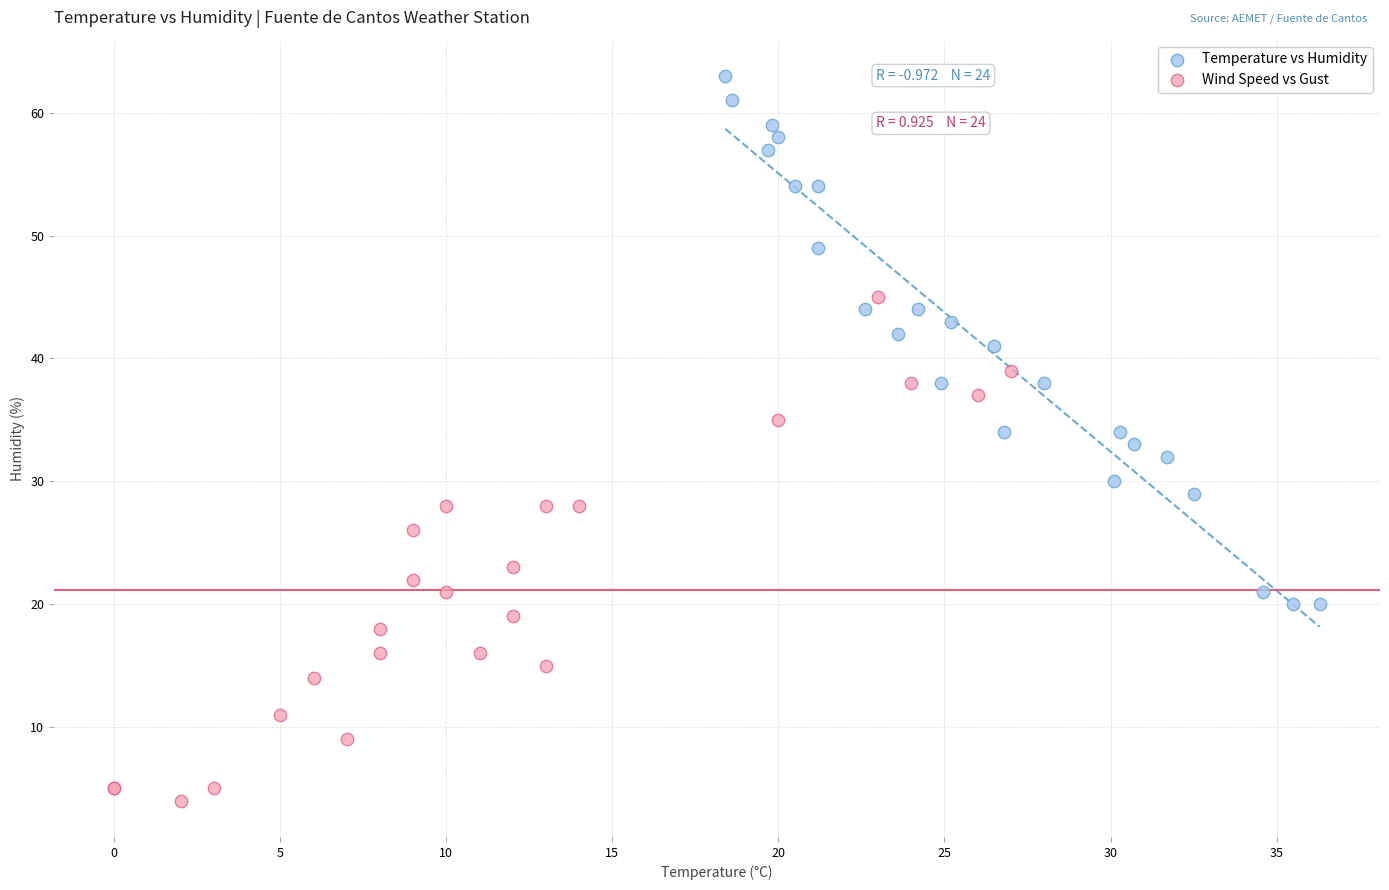

Which series contains the lowest Y value?

Wind Speed vs Gust